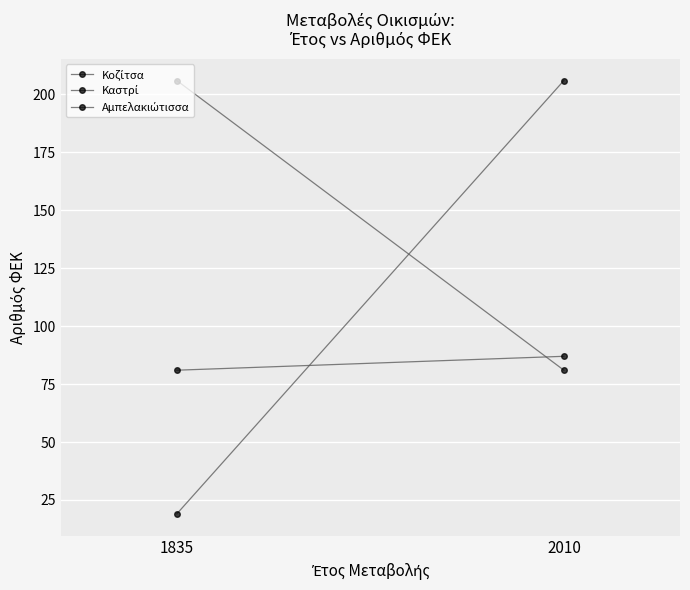

Which label corresponds to the largest value in the chart?

2010